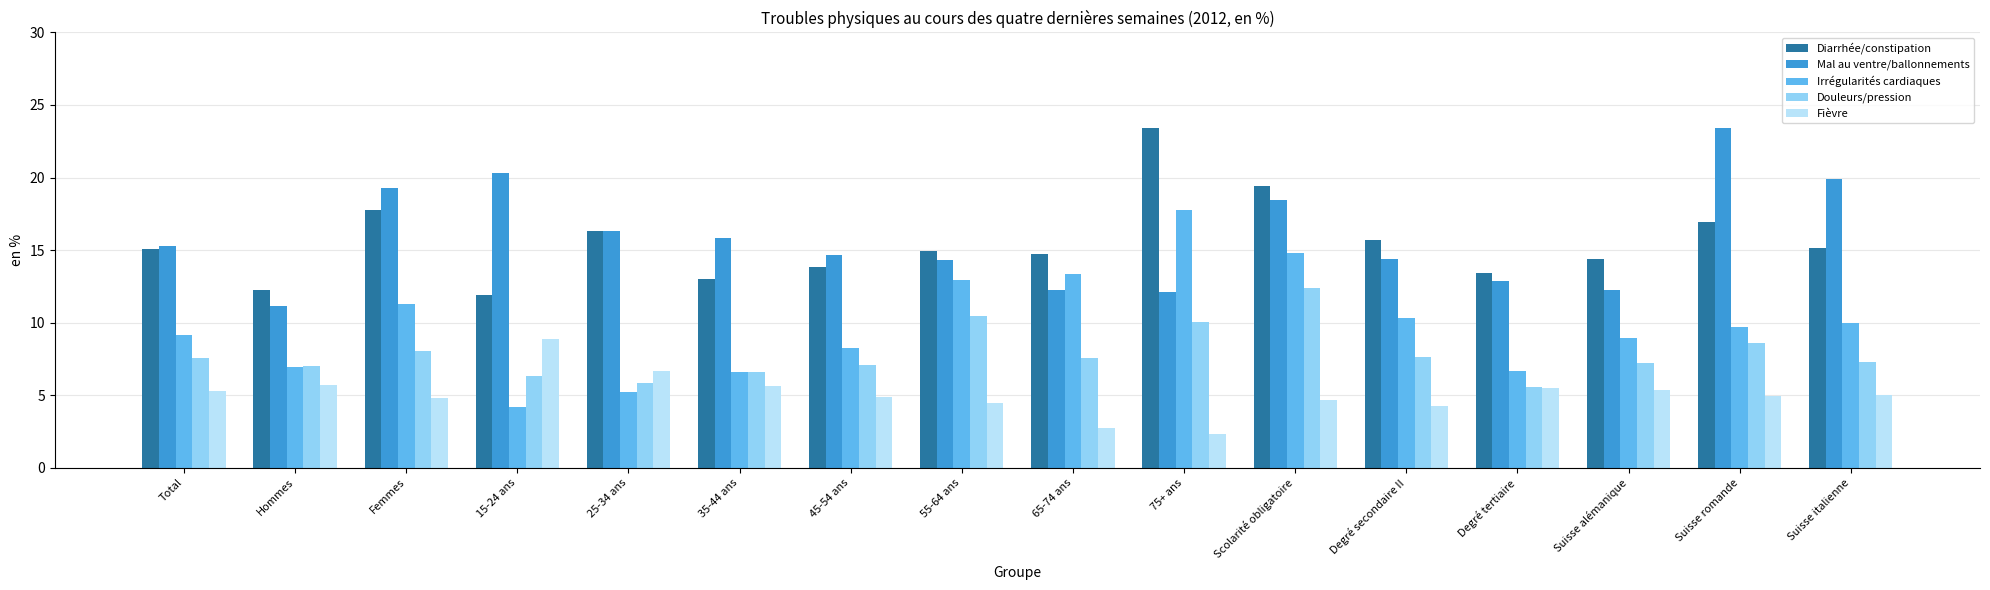

What is the spread (max minus min) of values at Suisse alémanique?

9.0